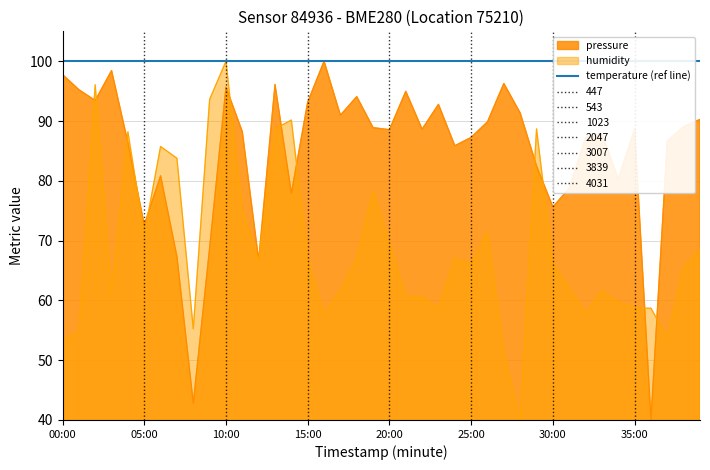

At which label does humidity first exceed 66?

02:00